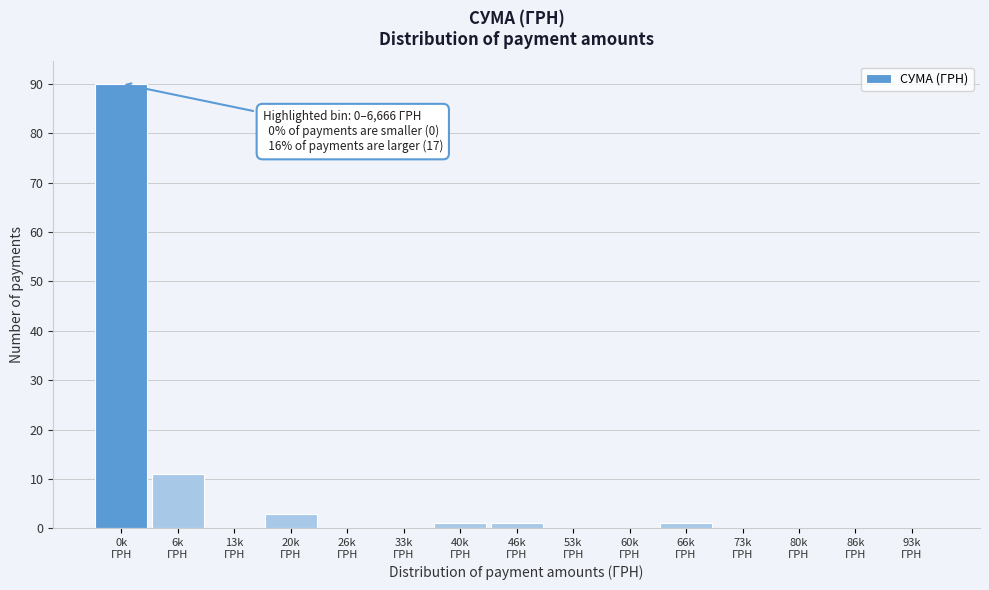

What is the maximum value shown in the chart?

90